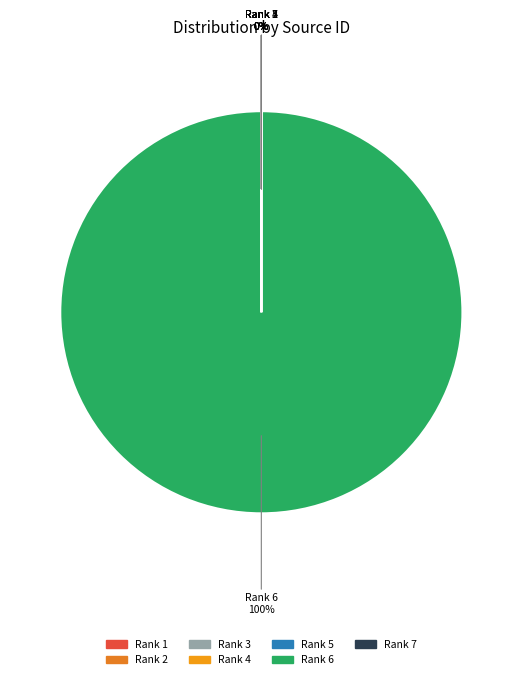

How many segments does this pie chart have?

7